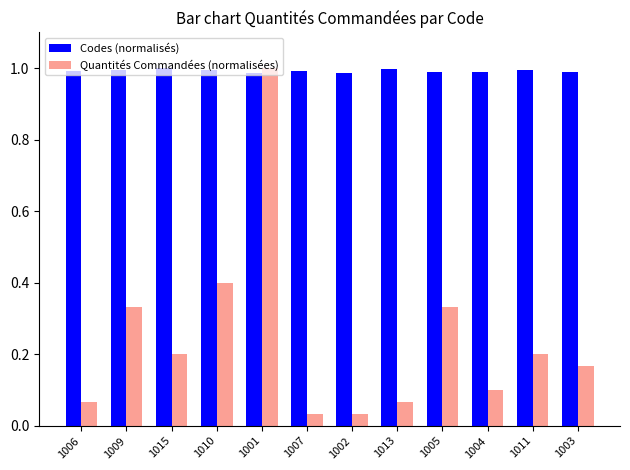

At how many categories does at least one series exceed 0?

12